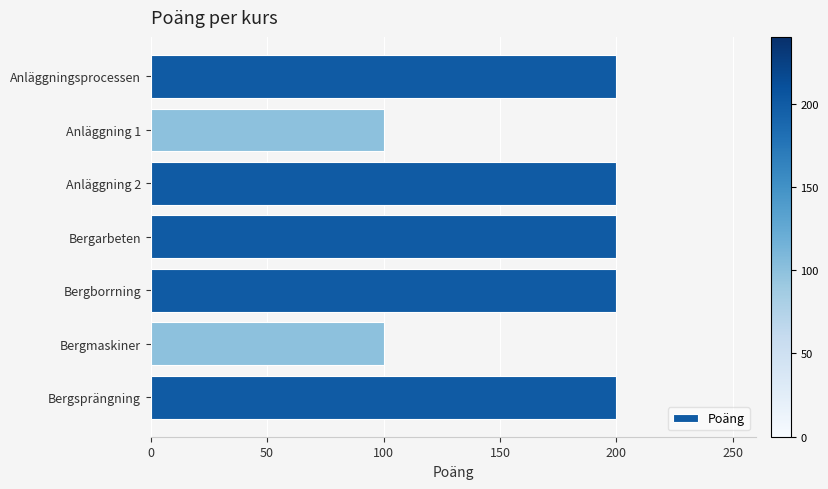

What is the label of the 3rd bar from the bottom?

Bergborrning